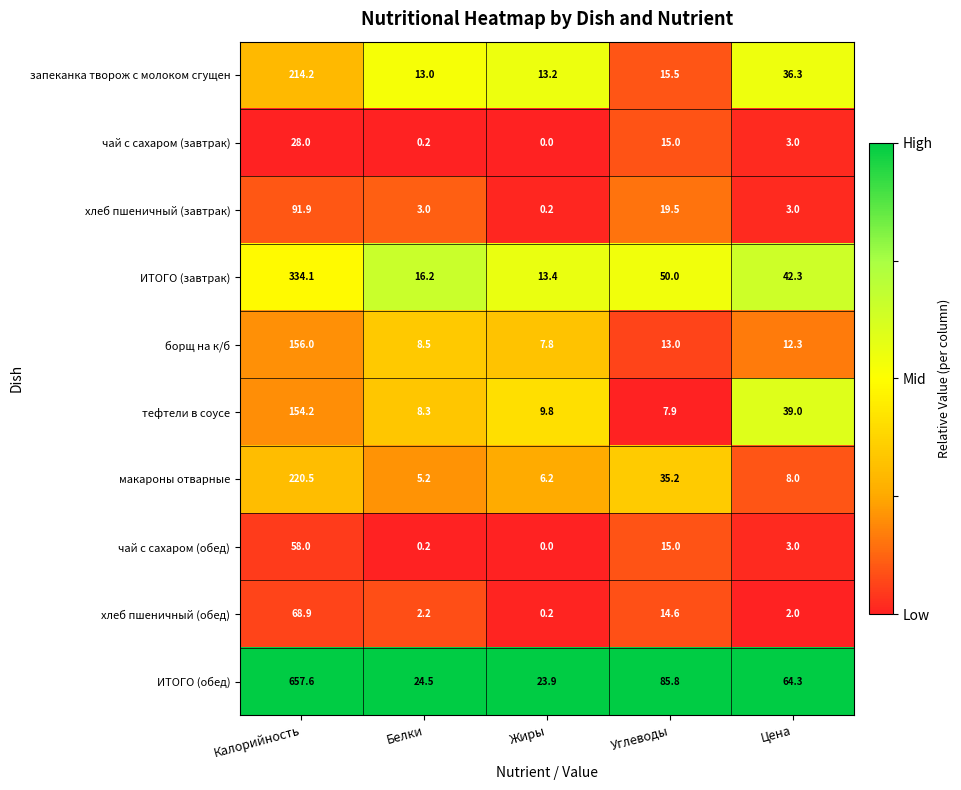

What is the difference between the maximum and minimum values in the тефтели в соусе series?

146.3